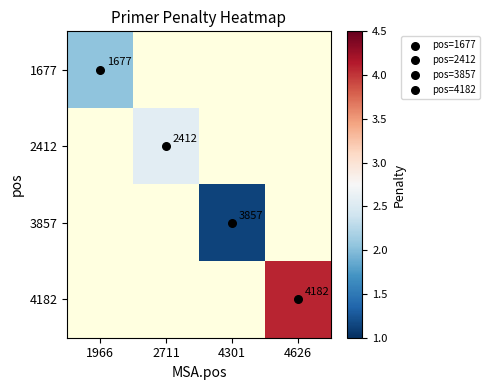

The value of 4182 at 4301 is -2.0. True or false?

False